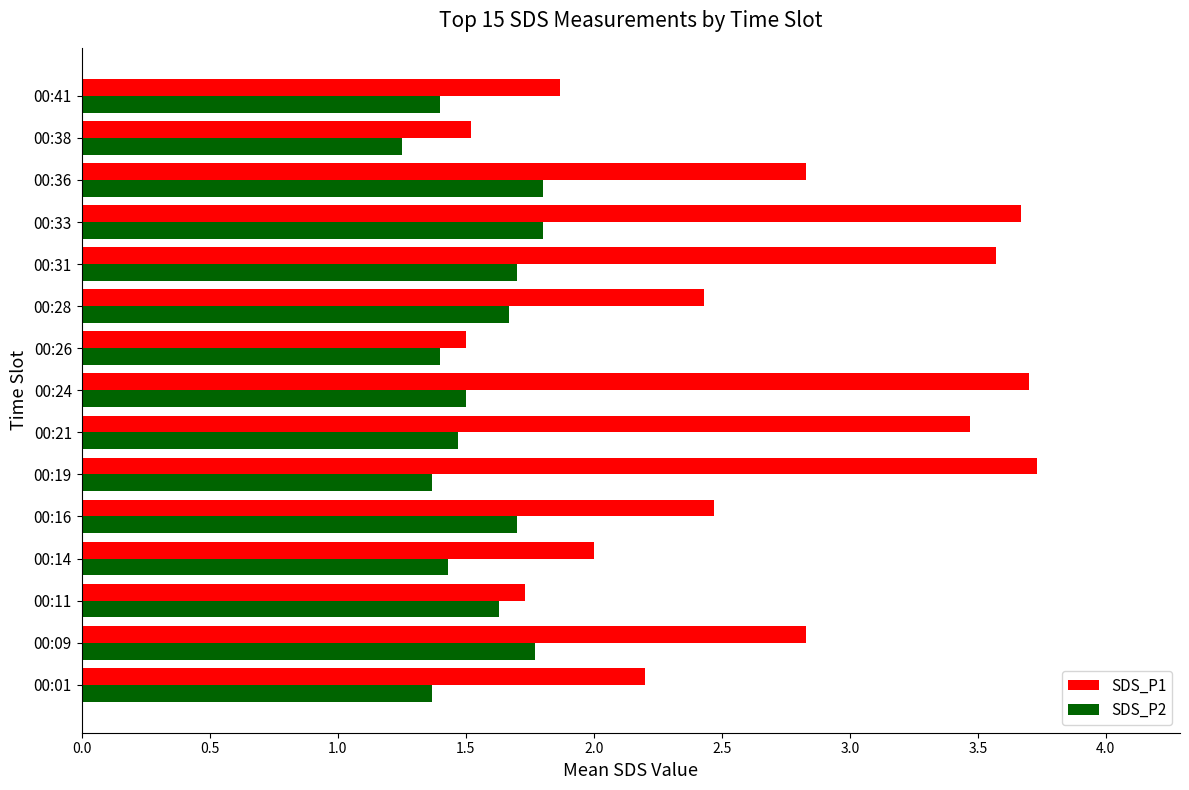

What is the maximum value for SDS_P2?

1.8